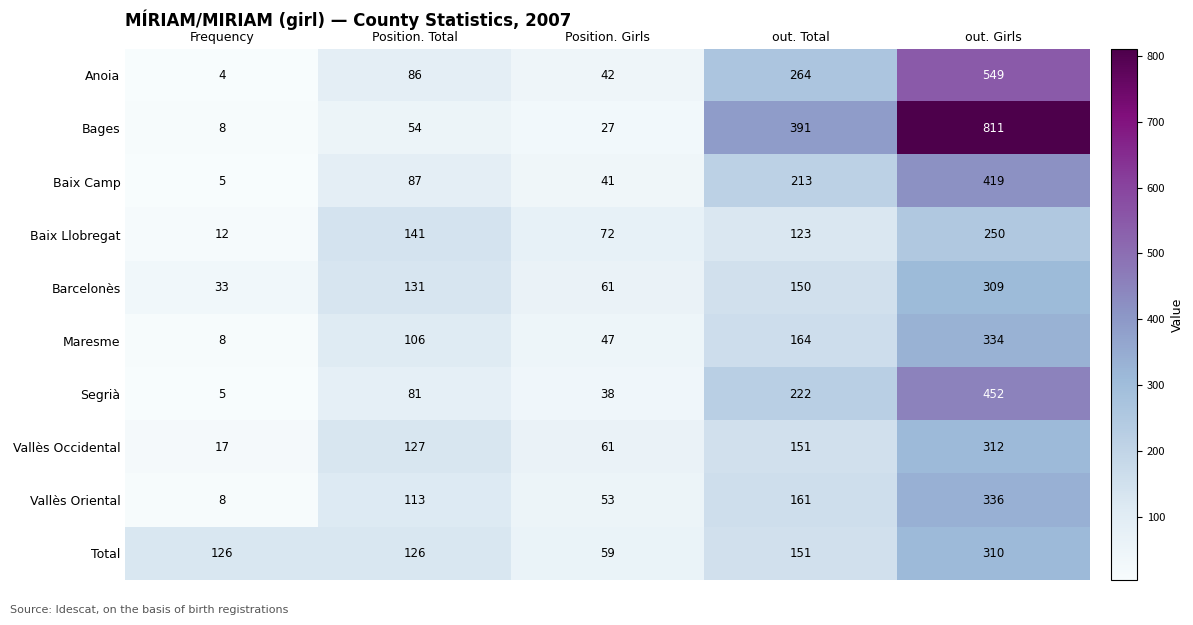

The Baix Llobregat series shows 5 at Frequency. True or false?

False